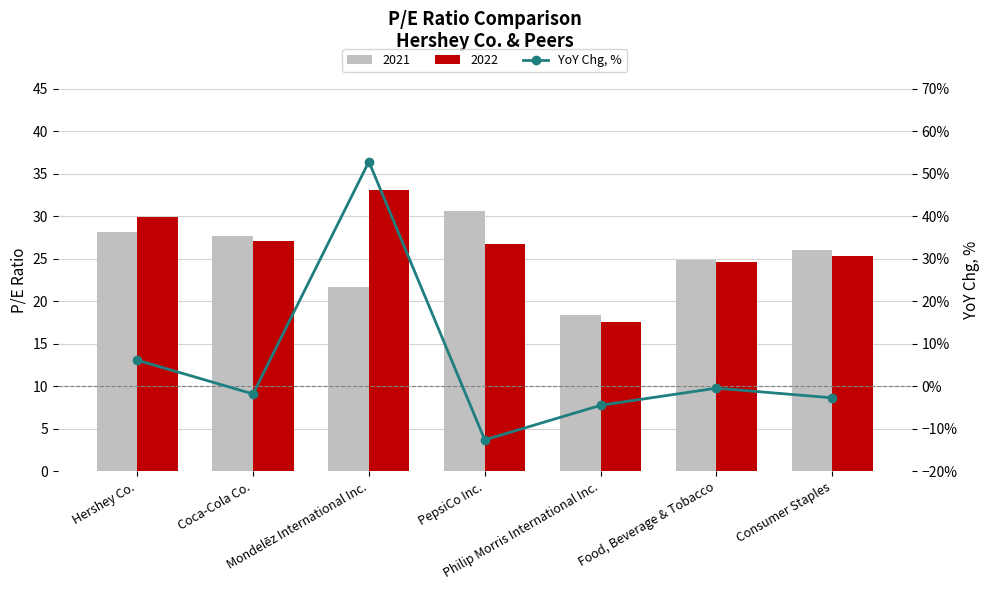

True or false: the data shows -2.6 at Coca-Cola Co..

False